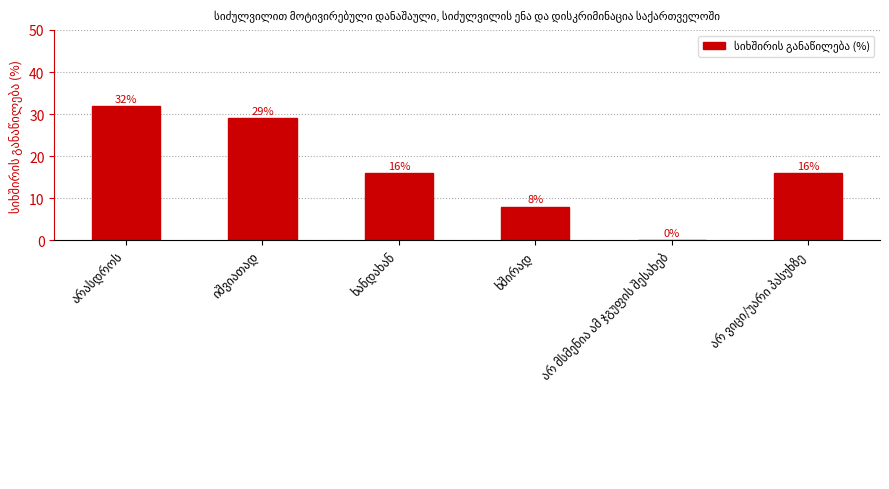

What is the maximum value shown in the chart?

32